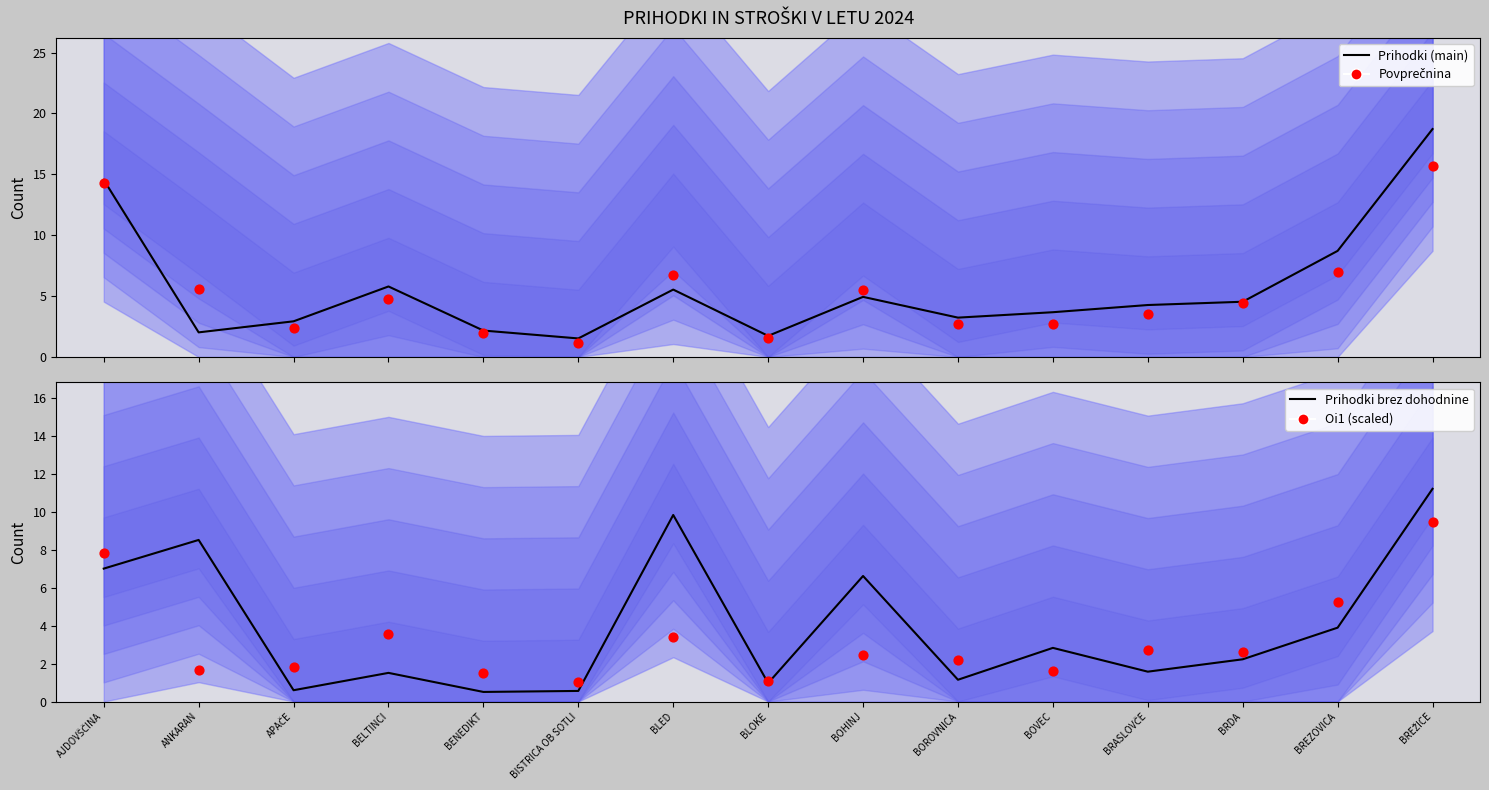

Which series has the largest total across all categories?

Prihodki (main)